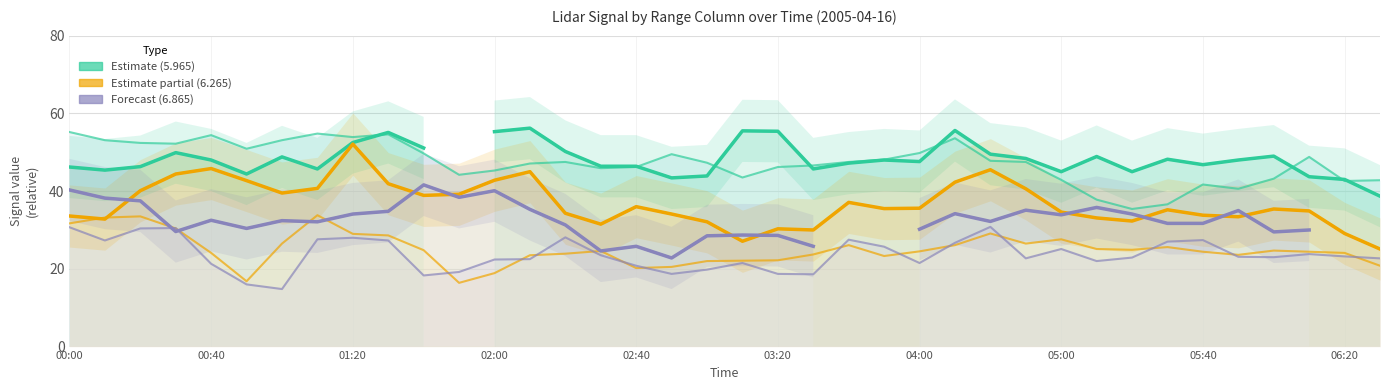

What value does the Col 6.265 (Estimate based on partial data) series have at 35?

34.9